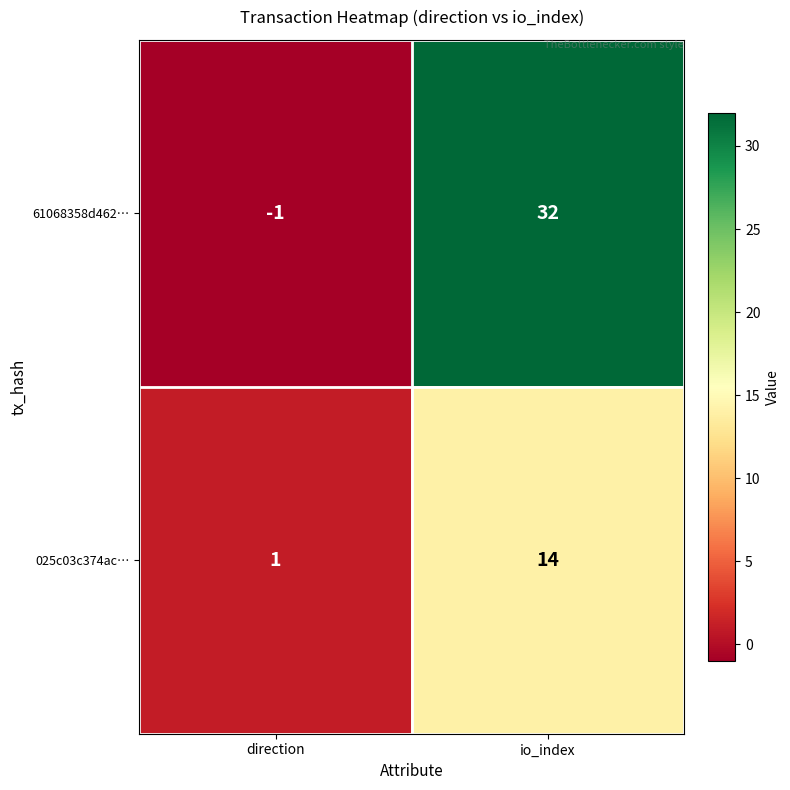

What is the maximum value for 61068358d462…?

32